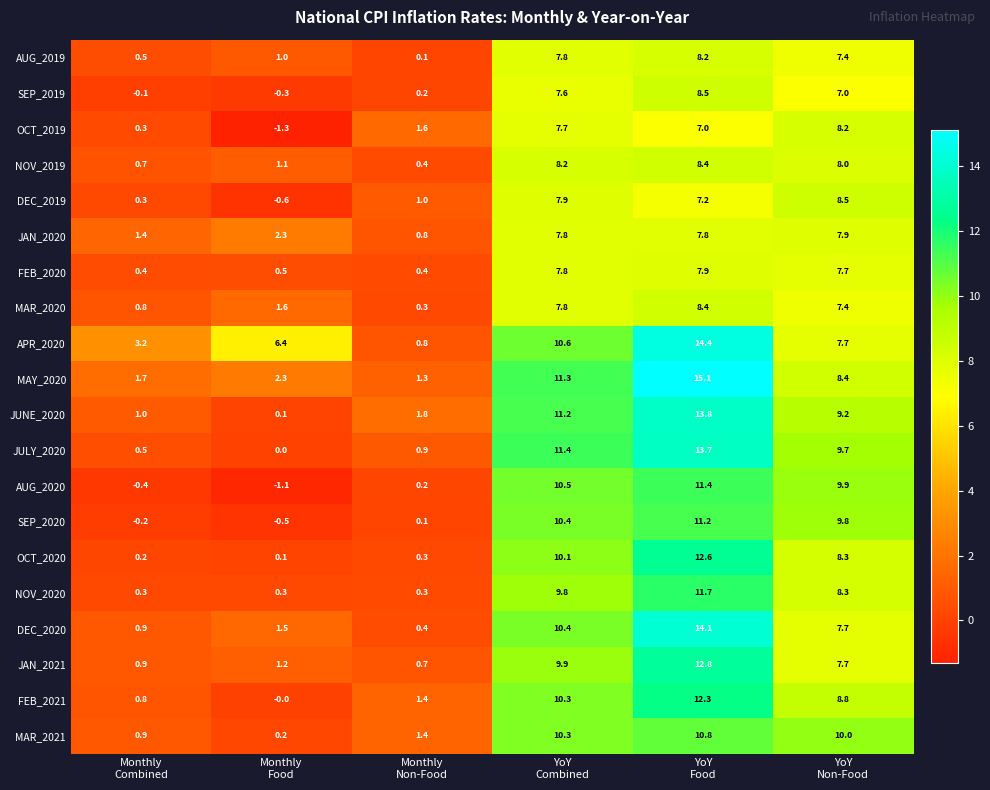

At how many categories does at least one series exceed 6?

4